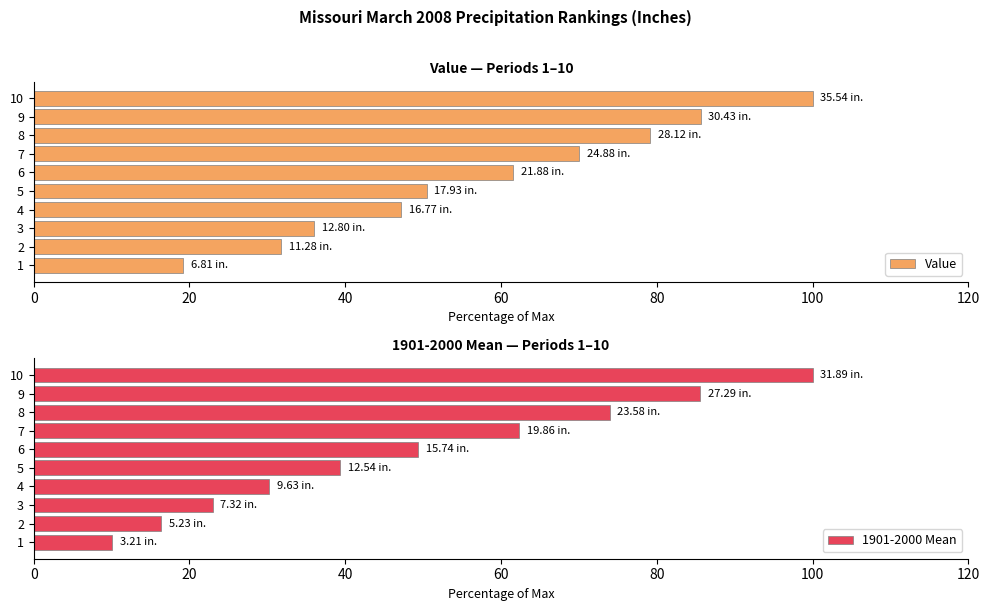

What is the difference between the second highest and minimum values in the Value series?

66.5